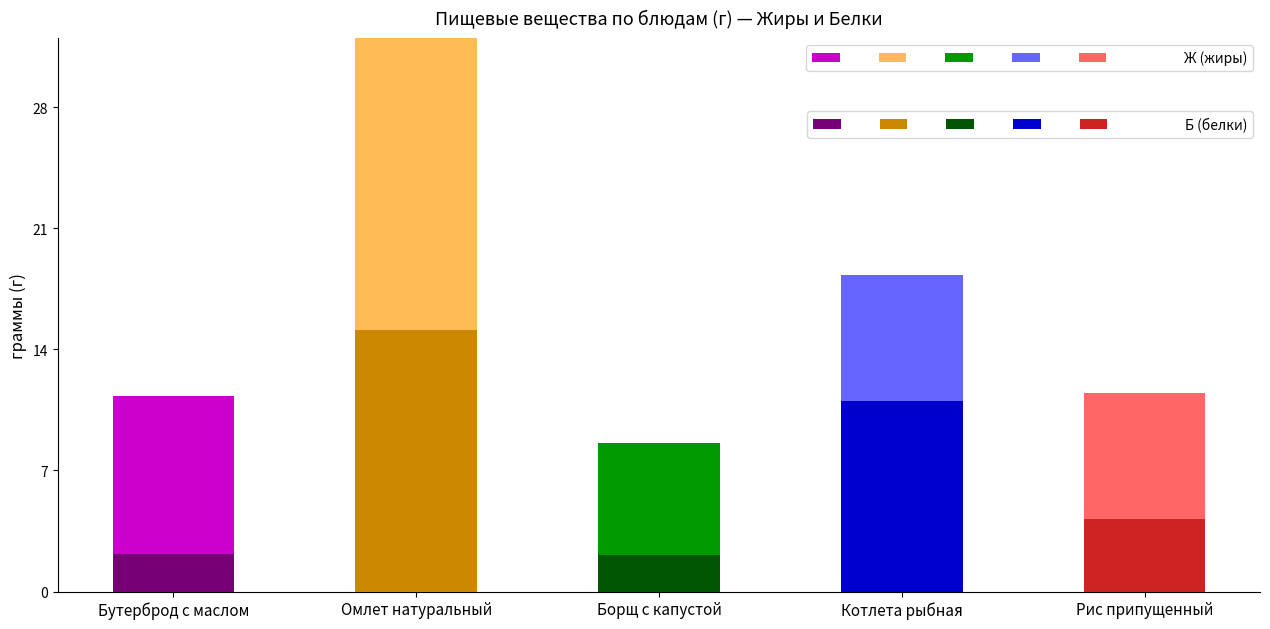

At how many categories does at least one series exceed 13?

1